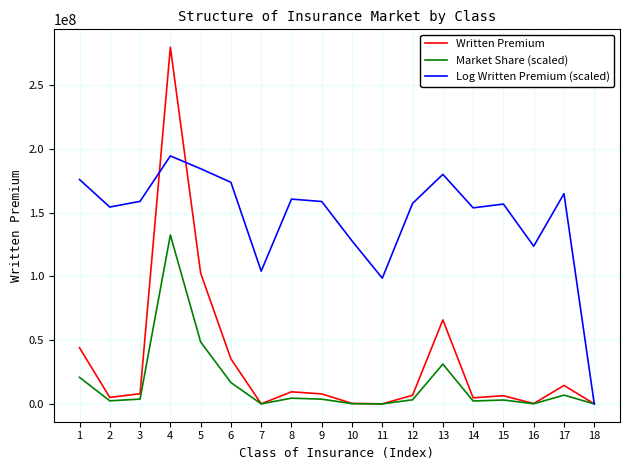

Rank the series by their maximum value, from highest to lowest.

Written Premium, Log Written Premium (scaled), Market Share (scaled)